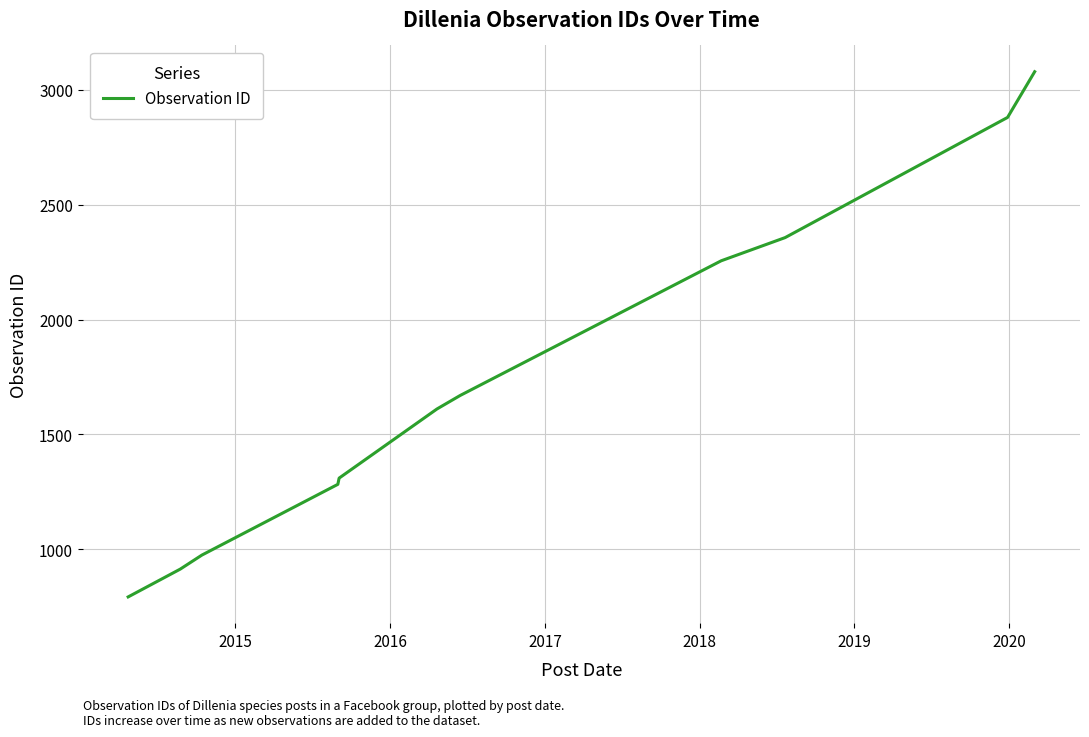

What is the smallest value displayed?

793